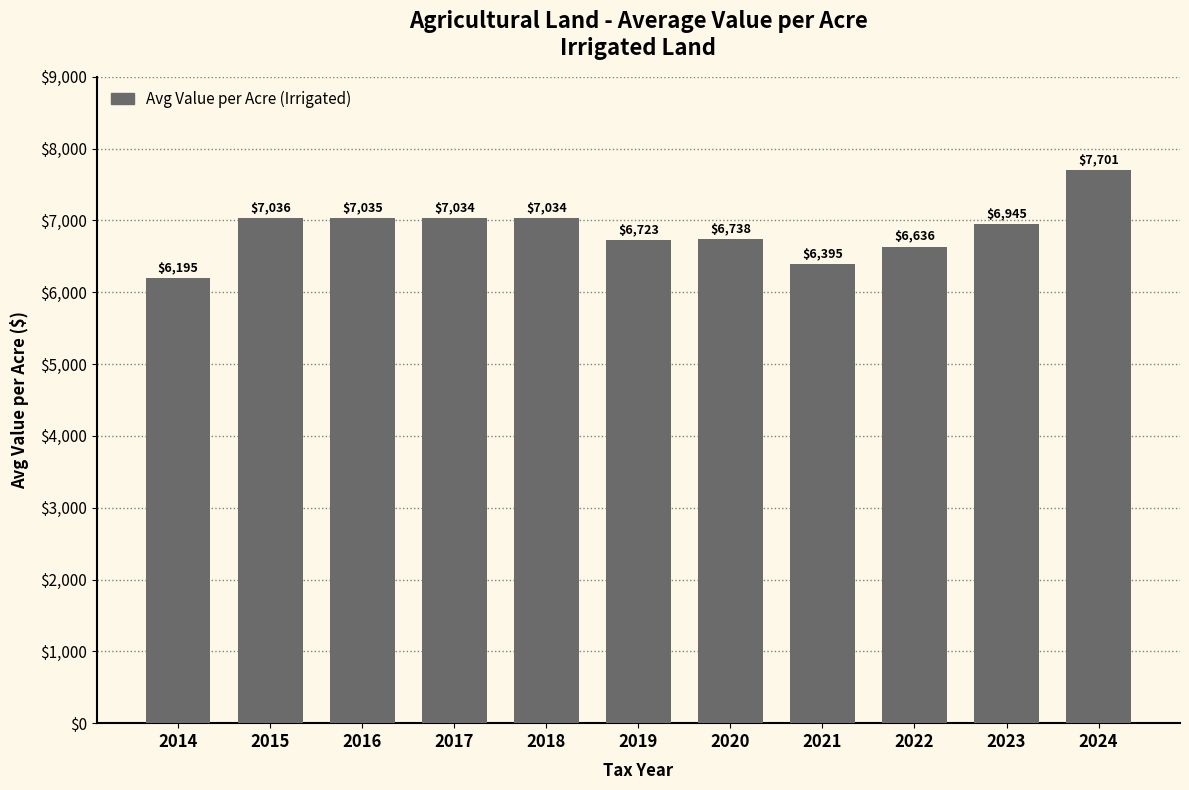

What is the value of the 9th bar from the left?

6636.4